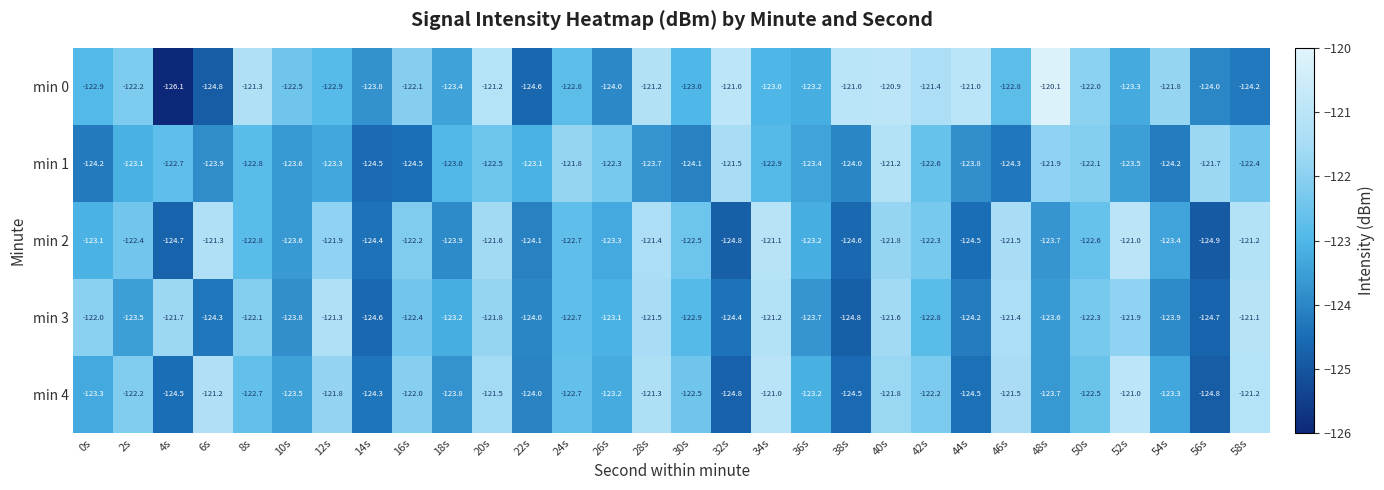

At which label is min 4 closest to -122?

16s